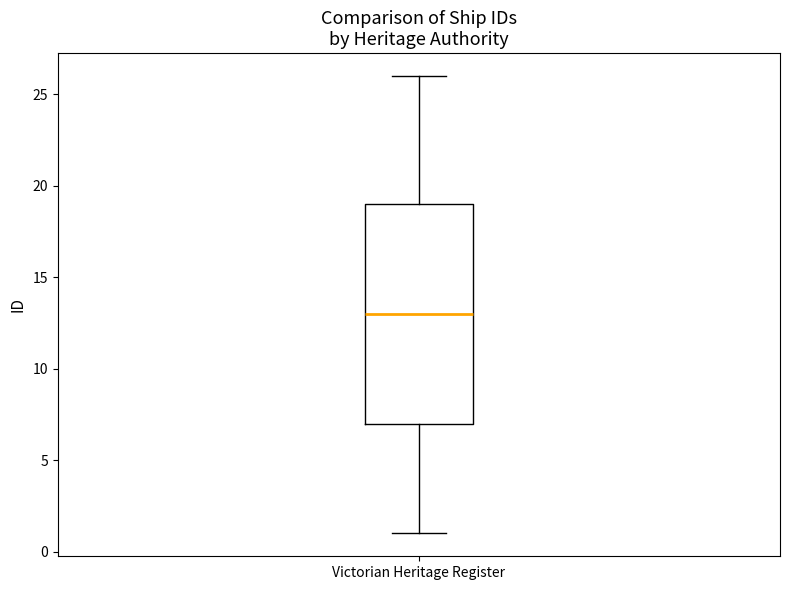

Where does the lower whisker of the box for Victorian Heritage Register end on the y-axis? The values are not printed on the chart, so give them approximately, as read against the axis.

1